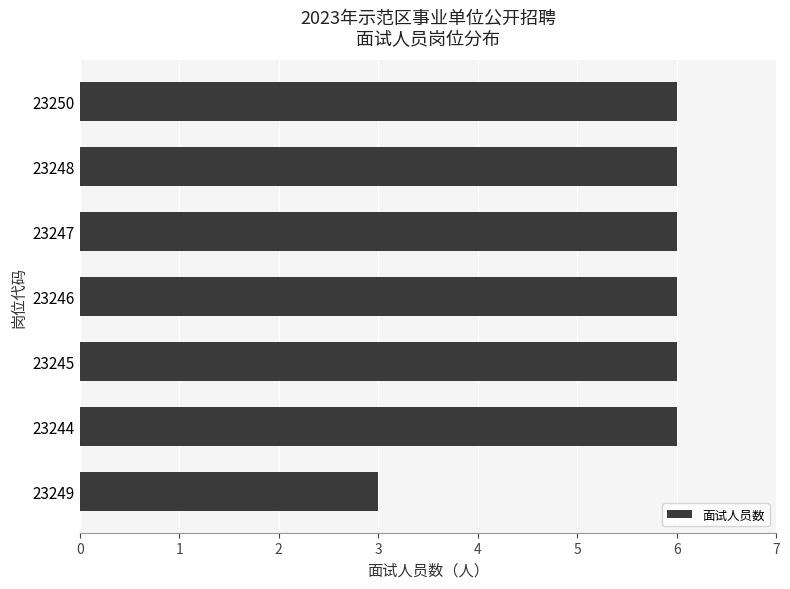

Reading top to bottom, transcribe all the data shown in this chart.

6	6	6	6	6	6	3